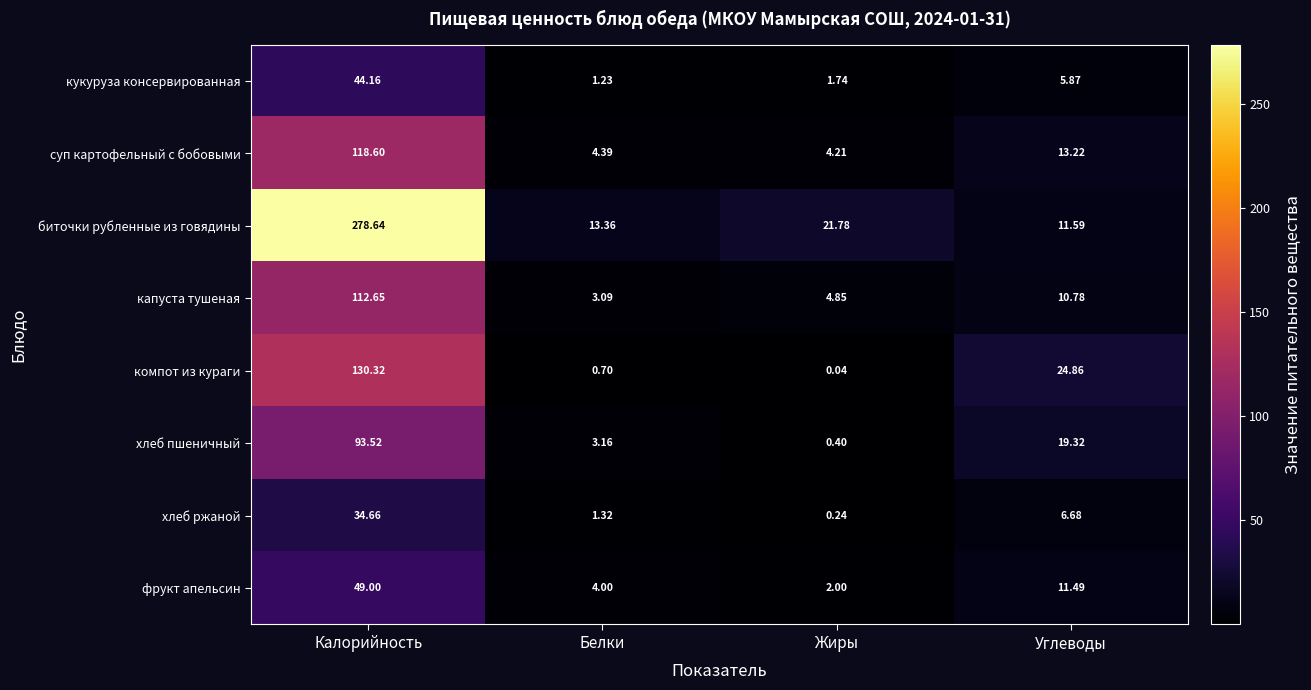

Which category has the lowest value across all series?

Жиры